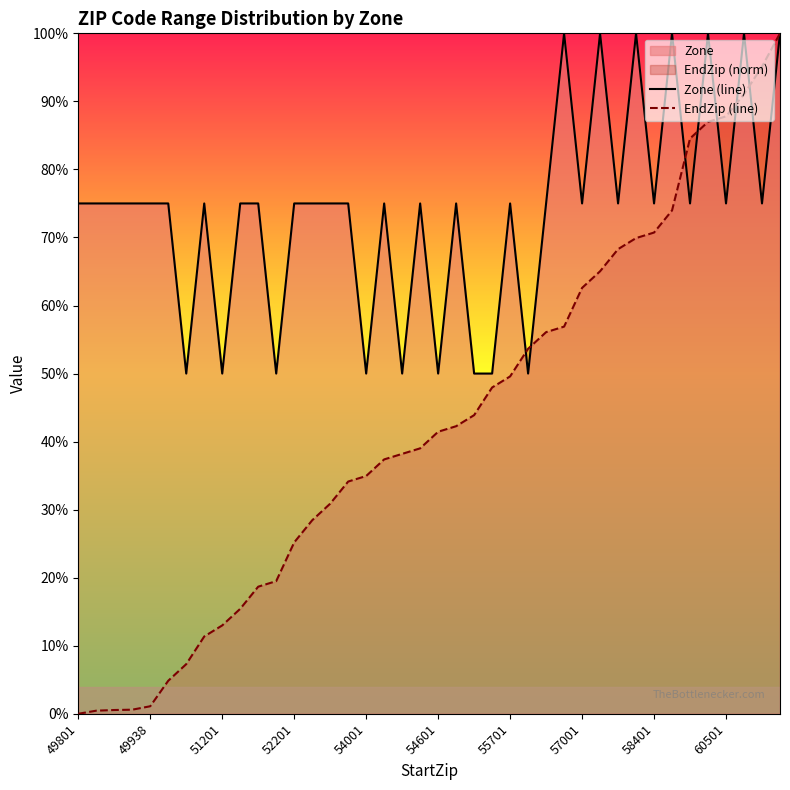

Does the chart display data point markers on the line(s)?

No